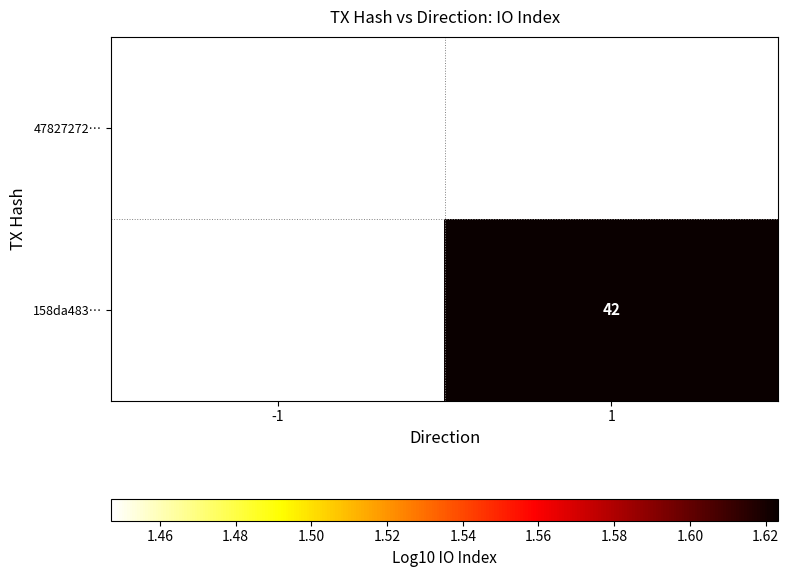

At which label does 158da483… first exceed 1?

1